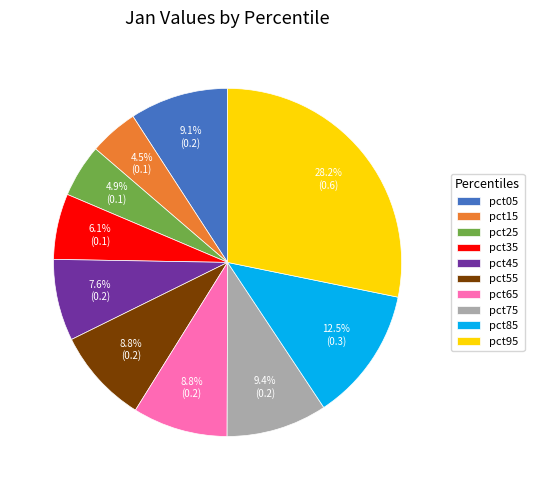

Which has a higher value, pct05 or pct95?

pct95